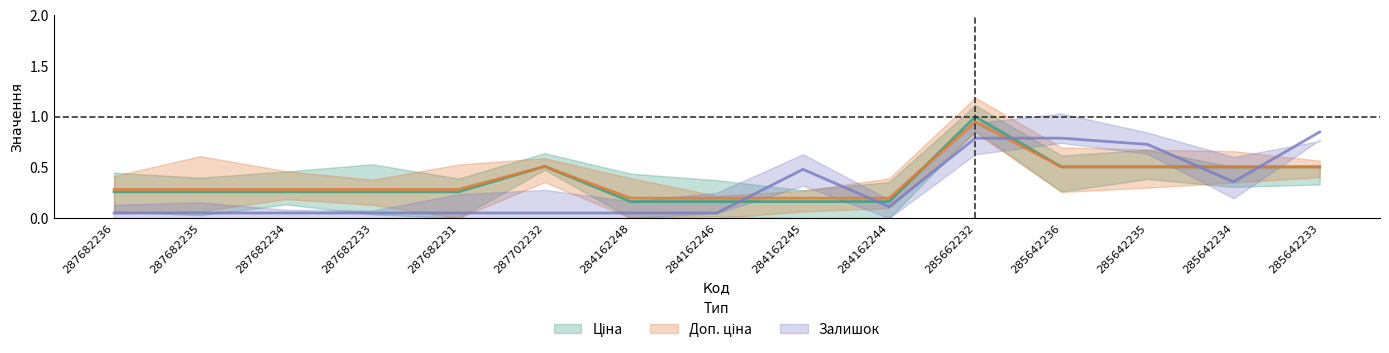

True or false: Ціна has a value of 0.2 at 284162246.

True